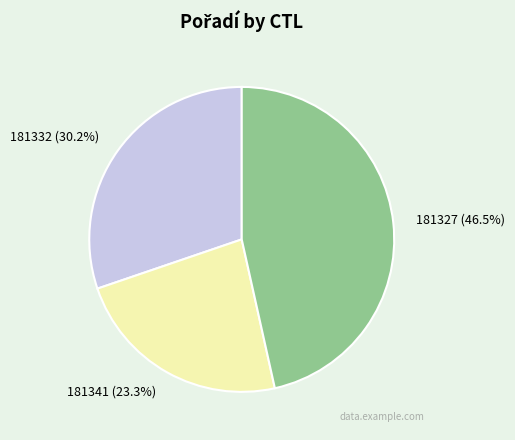

To the nearest percent, what portion does 181341 represent?

23%